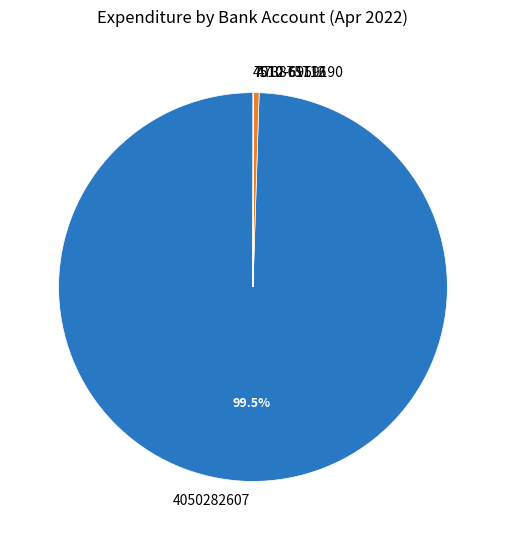

Which has a higher value, 4050282607 or 473875712?

4050282607